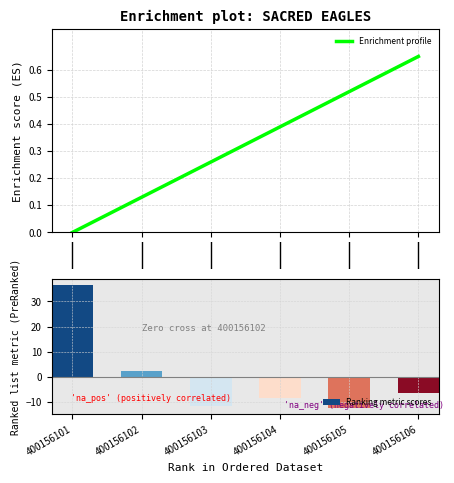

Is it true that Ranking metric scores equals 2.5 at 400156102?

True